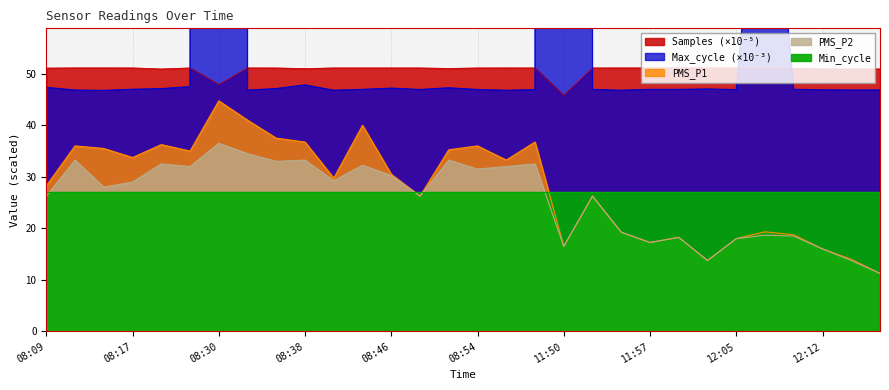

What is the label of the 30th point from the right?

08:09